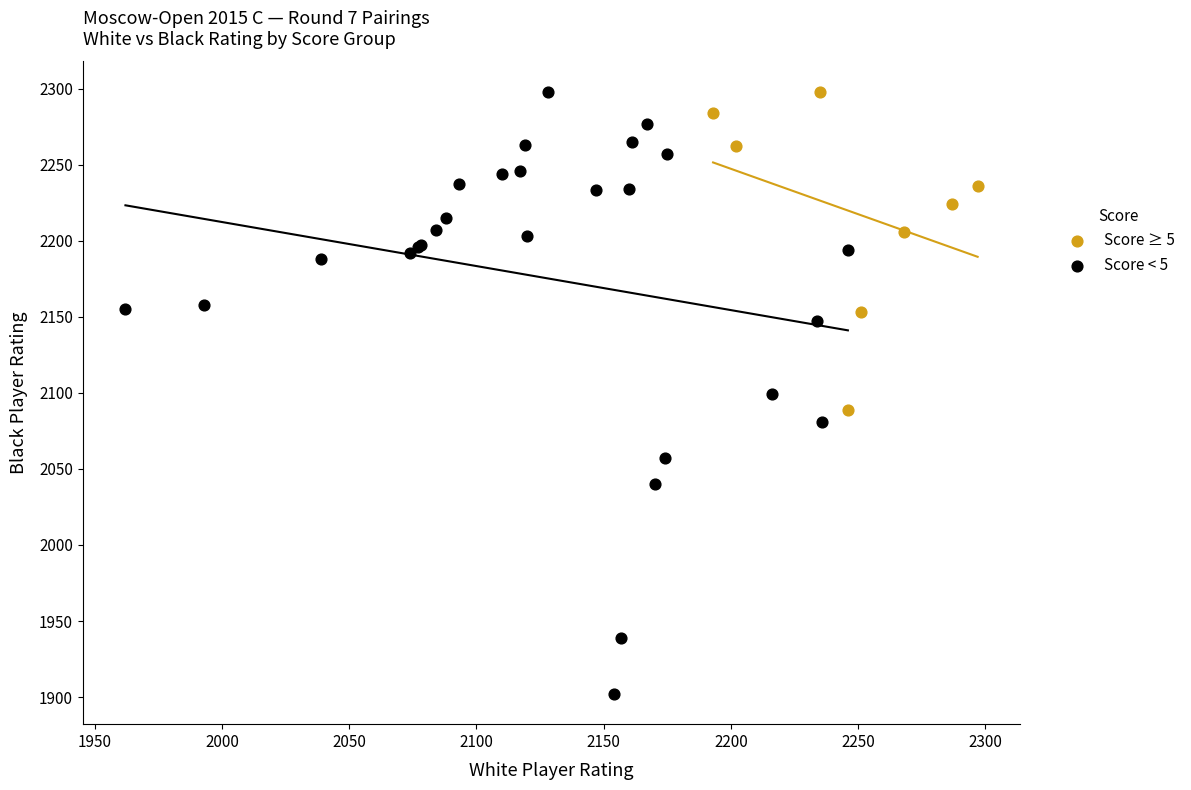

Which series reaches the minimum Y coordinate?

Score < 5